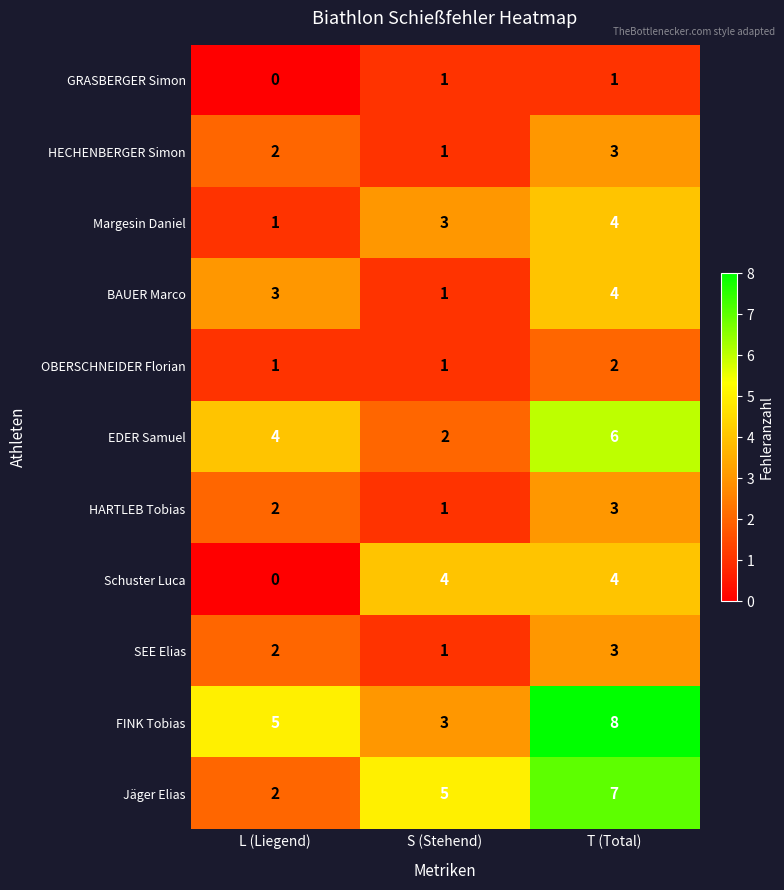

Count the number of categories in the chart.

3